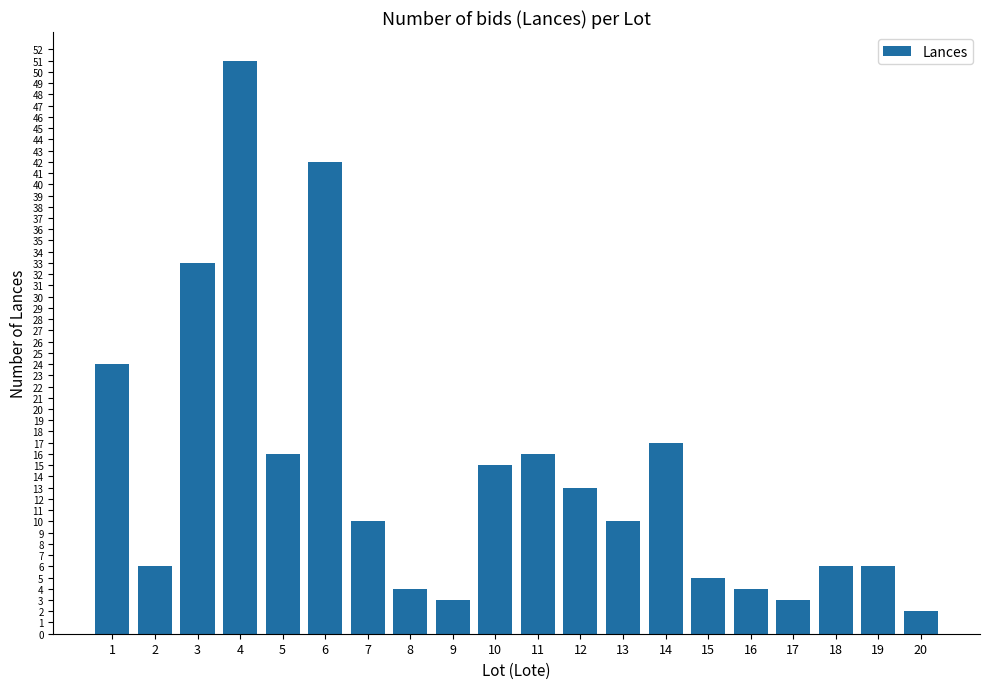

Reading left to right, list all the values displayed in this chart.

24	6	33	51	16	42	10	4	3	15	16	13	10	17	5	4	3	6	6	2